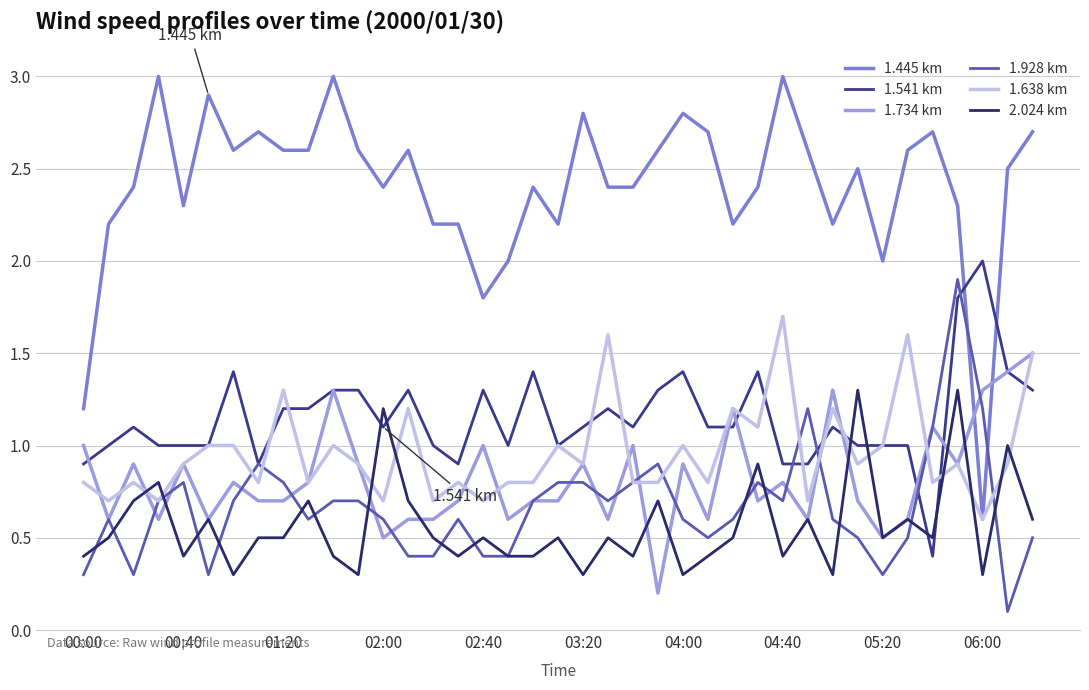

Which series has the largest range (max minus min)?

1.445 km